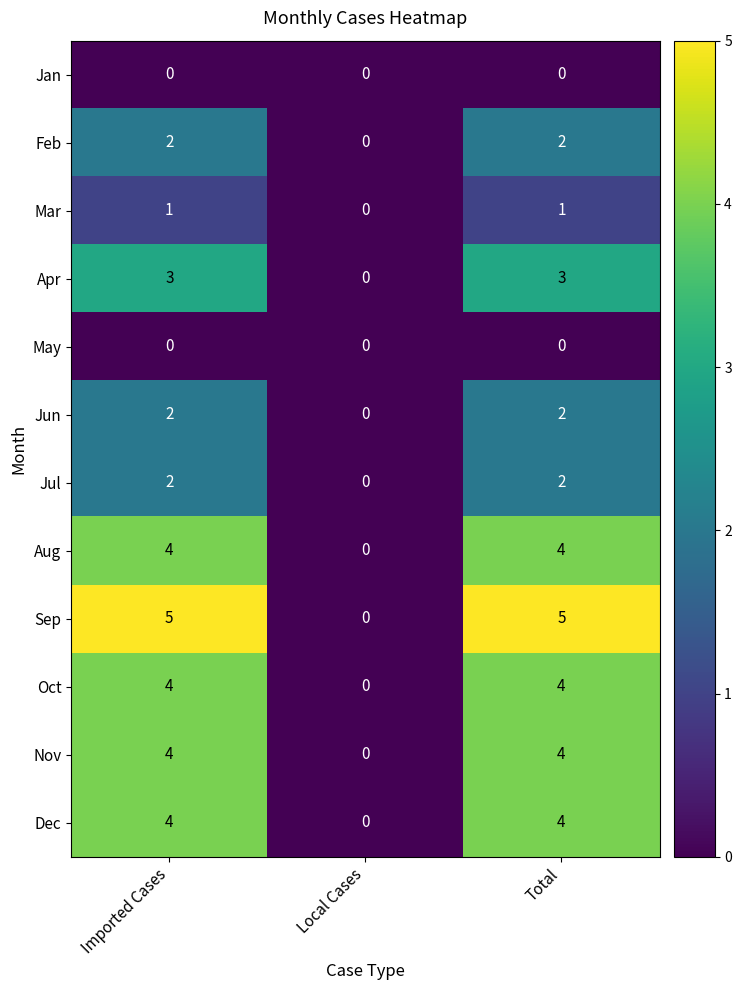

What is the total value across all series at Total?

31